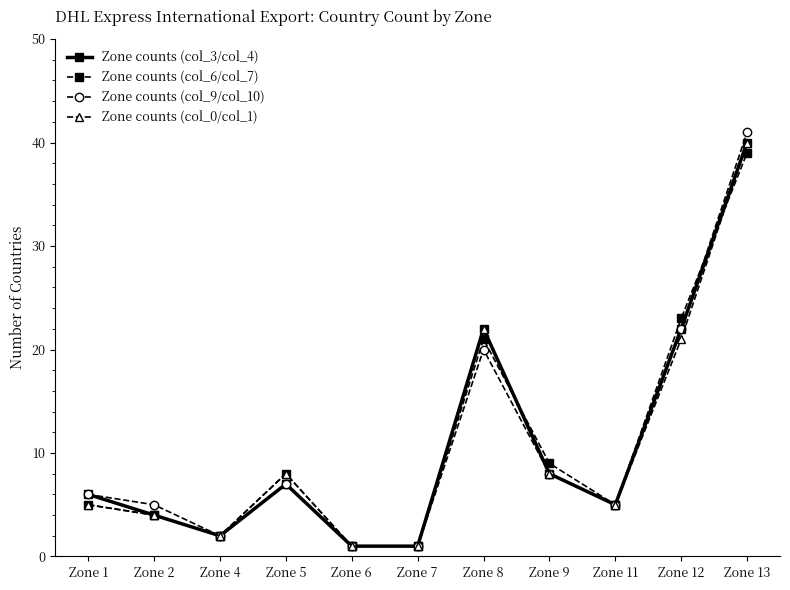

How many data points in Zone counts (col_9/col_10) are less than 6?

5